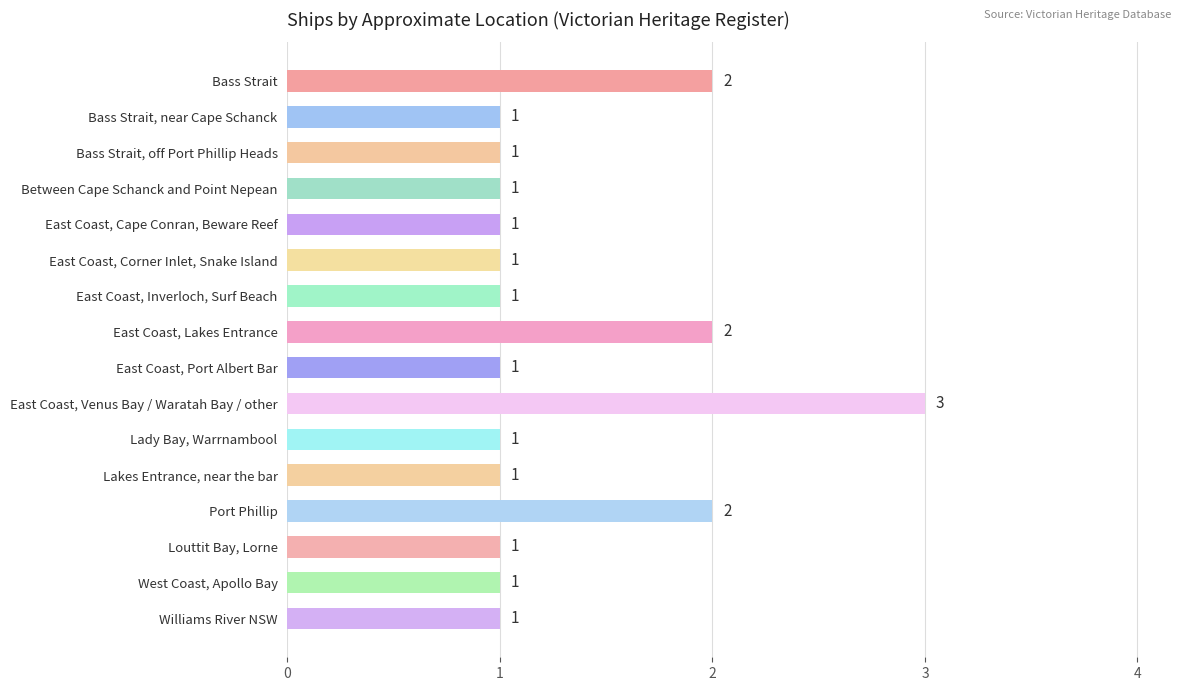

Which category has the highest value across all series?

East Coast, Venus Bay / Waratah Bay / other